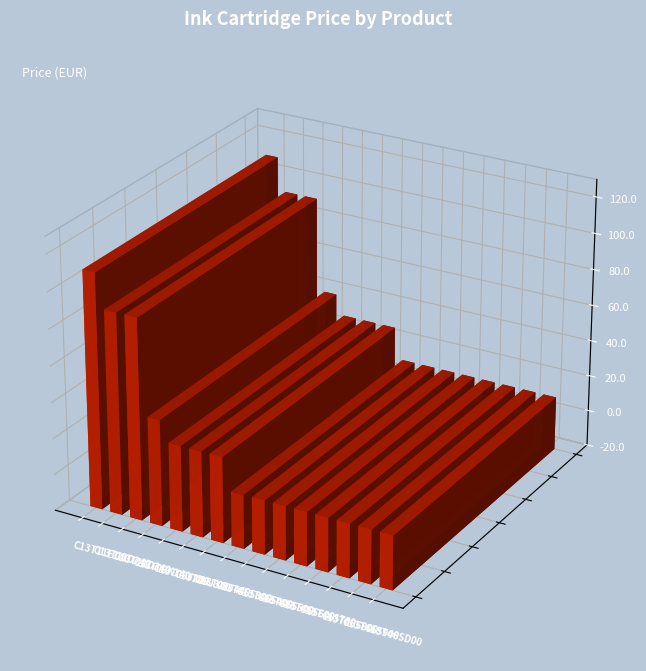

Reading left to right, list all the values displayed in this chart.

130.0	111.2	111.2	58.8	47.5	47.5	47.5	29.8	29.8	29.8	29.8	29.8	29.8	29.8	29.8